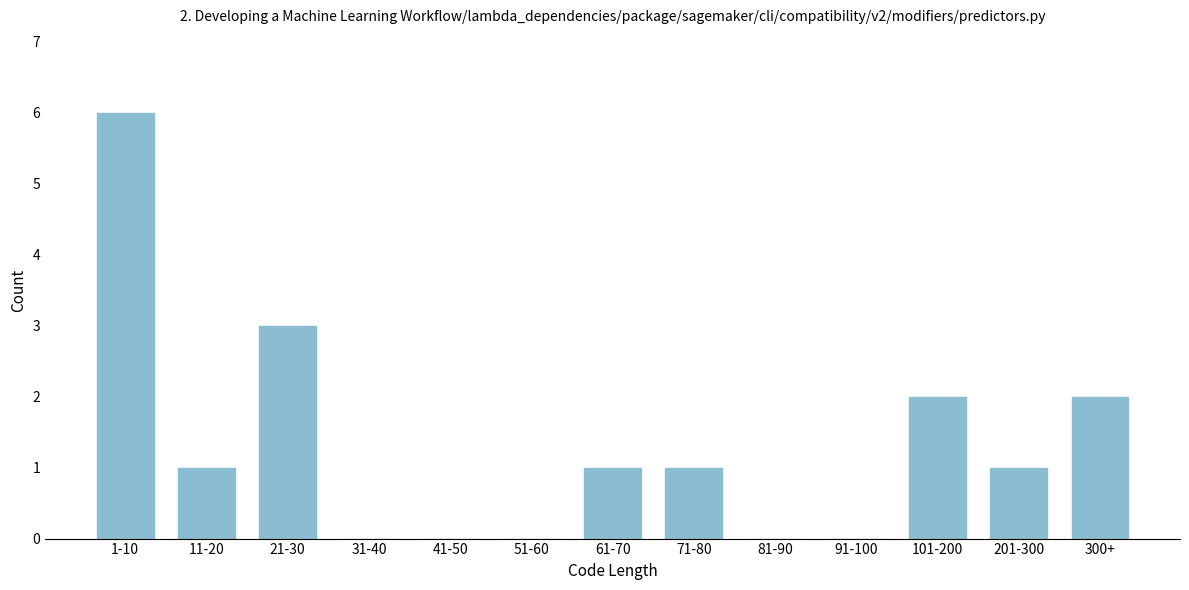

Reading left to right, list all the values displayed in this chart.

1-10=6	11-20=1	21-30=3	31-40=0	41-50=0	51-60=0	61-70=1	71-80=1	81-90=0	91-100=0	101-200=2	201-300=1	300+=2